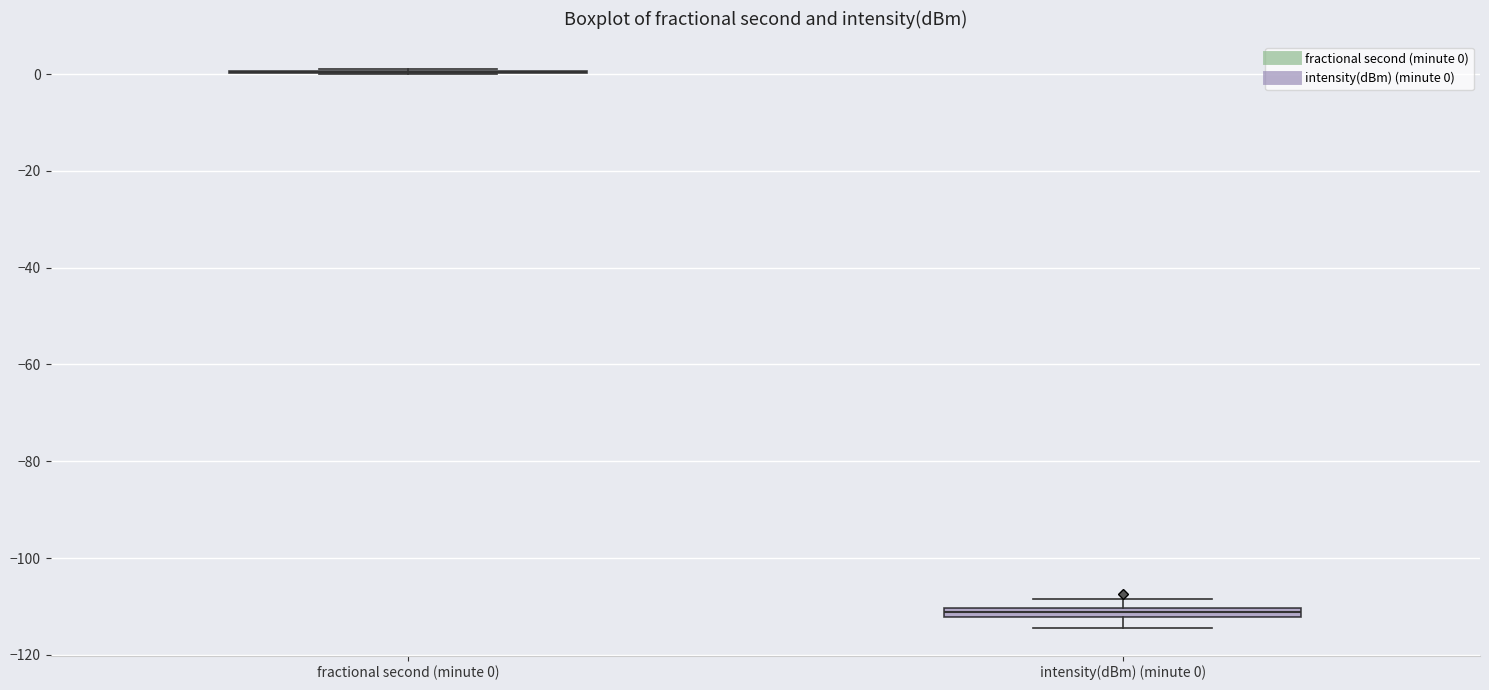

Where does the lower whisker of the box for intensity(dBm) (minute 0) end on the y-axis? The values are not printed on the chart, so give them approximately, as read against the axis.

-114